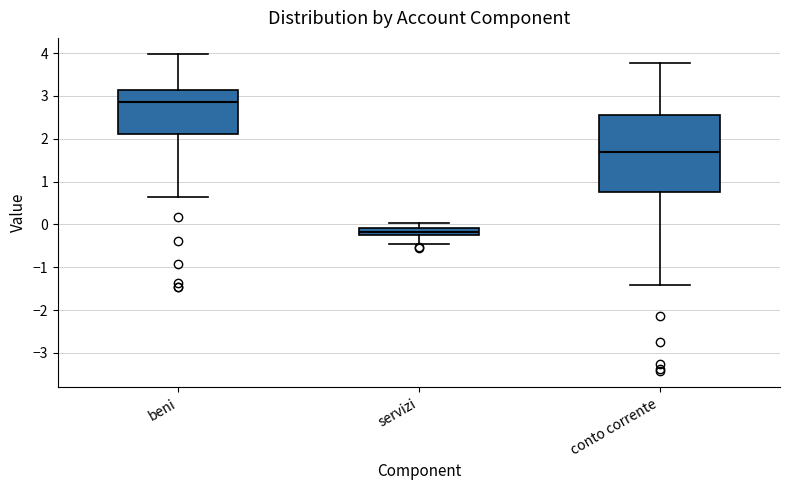

Reading left to right, read every box against the y-axis: the position of its median line, the range the box covers, and the ends of its whiskers. The values are not printed on the chart, so give them approximately, as read against the axis.

beni: median 2.9, box 2.1 to 3.1, whiskers 0.6 to 4.0
servizi: median -0.2, box -0.3 to -0.1, whiskers -0.5 to 0.0
conto corrente: median 1.7, box 0.7 to 2.6, whiskers -1.4 to 3.8